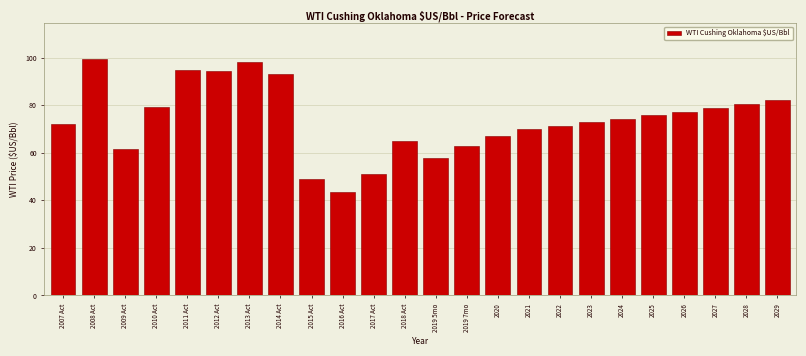

Reading right to left, what are all the values shown in this chart?

82.0	80.4	78.8	77.3	75.8	74.3	72.8	71.4	70.0	67.0	63.0	57.8	64.8	51.0	43.3	48.8	93.0	98.0	94.2	95.0	79.4	61.6	99.6	72.3